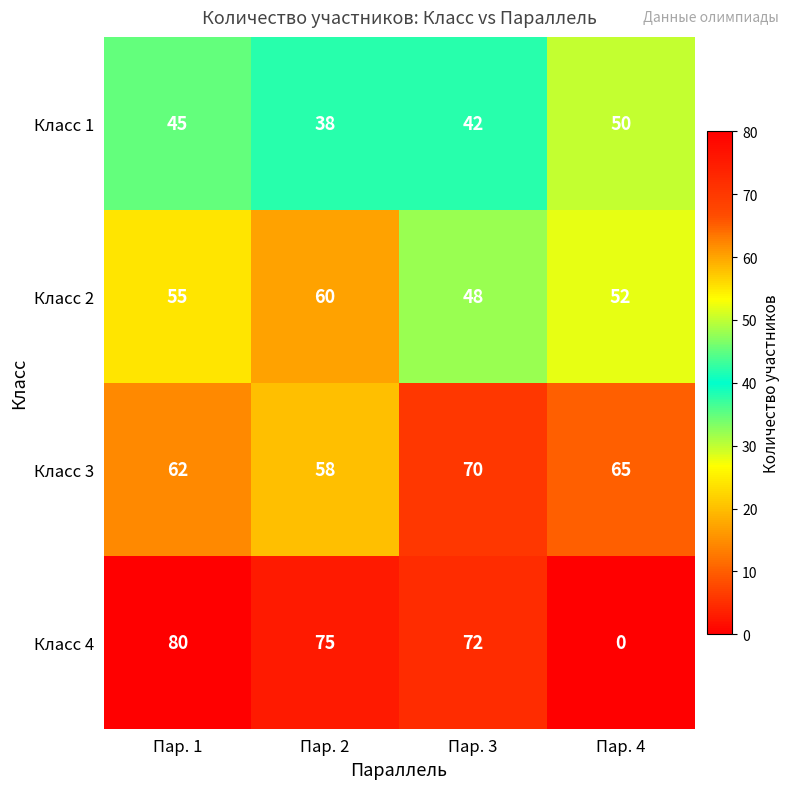

List the series in order of their peak value, lowest first.

Класс 1, Класс 2, Класс 3, Класс 4